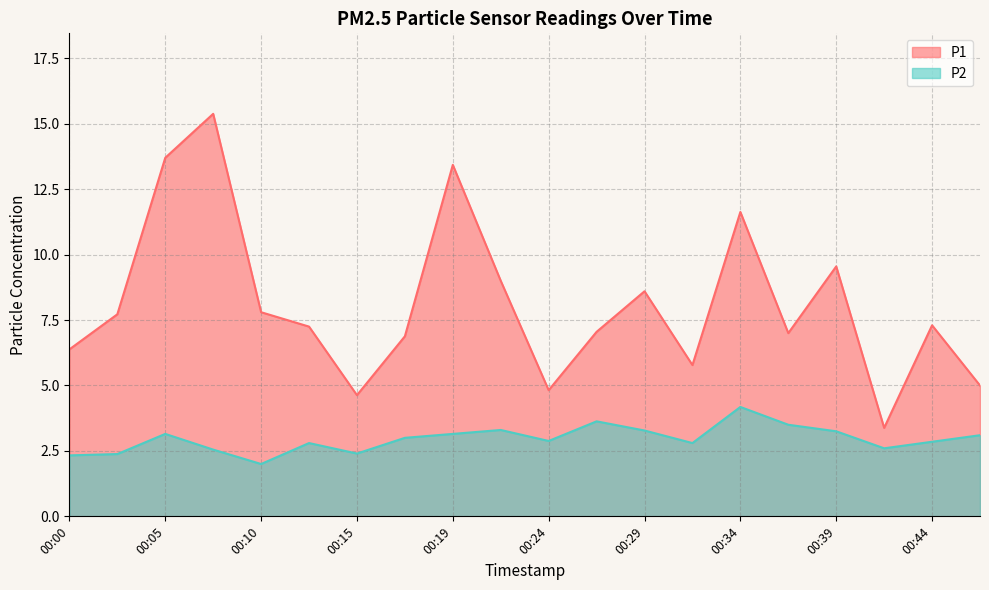

What is the value of the P1 point at the 10th from the left?

9.0